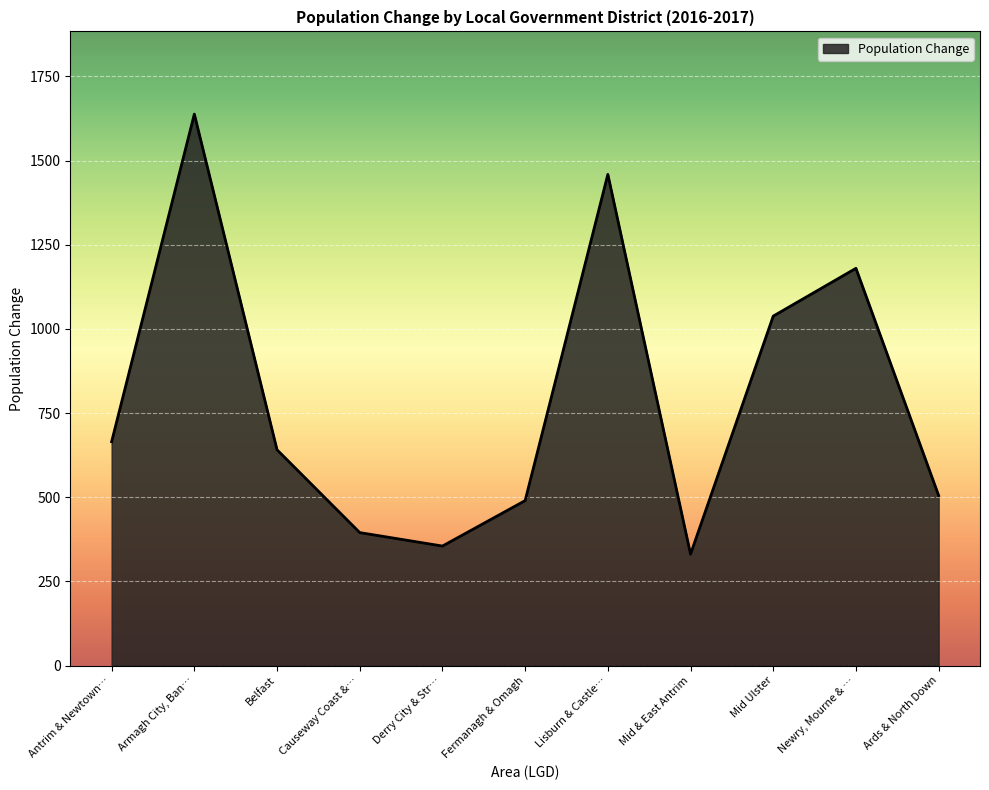

What is the average value?

791